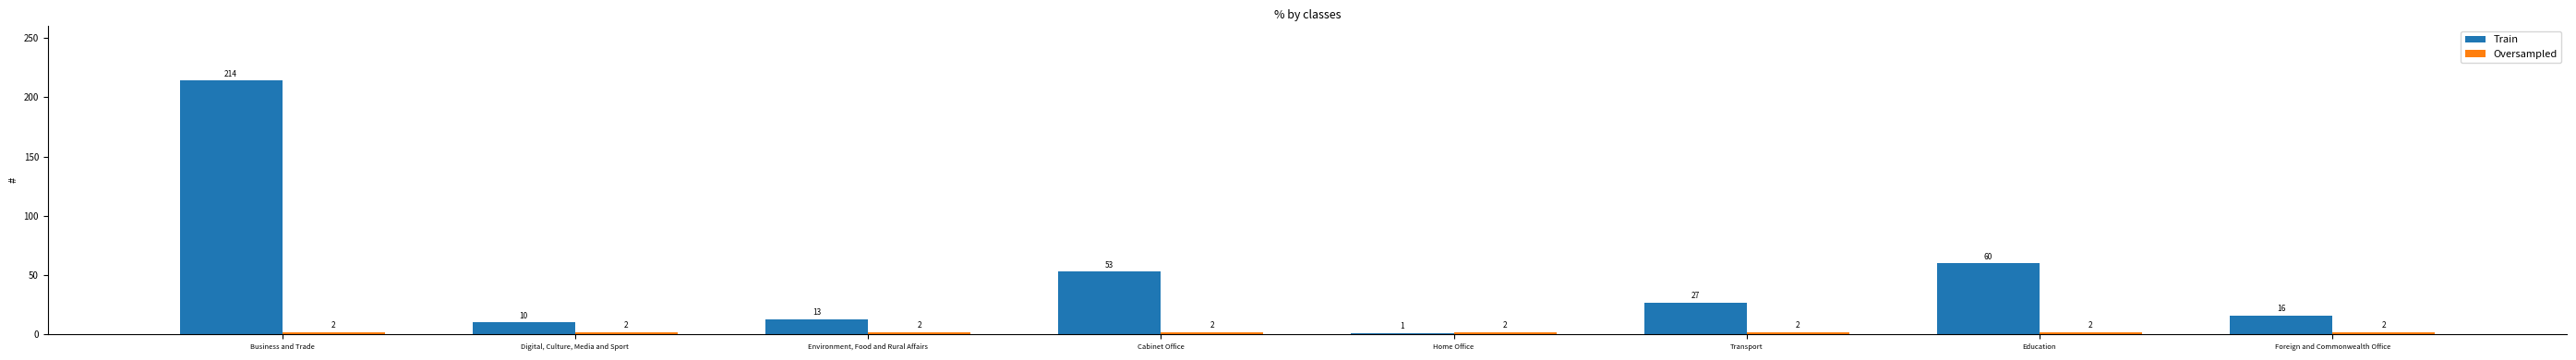

How many groups of bars are there?

8